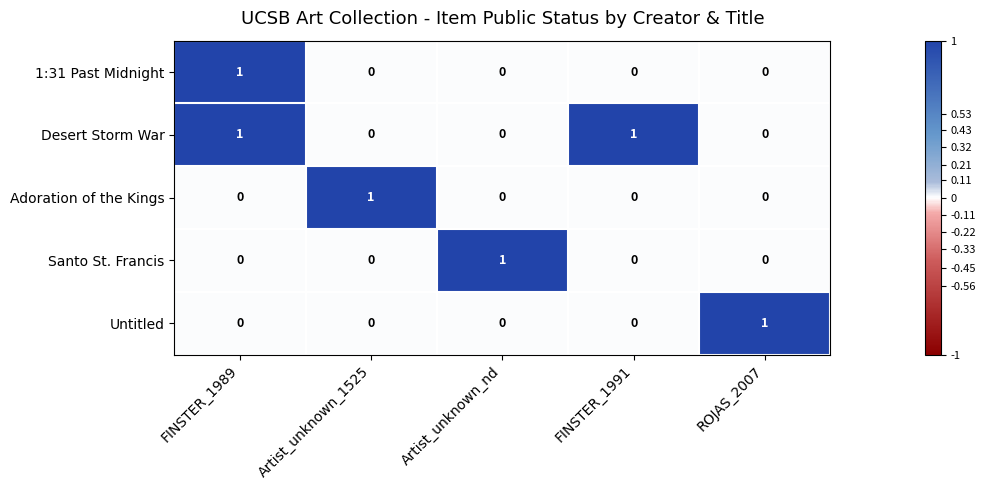

Which series has the largest total across all categories?

Desert Storm War